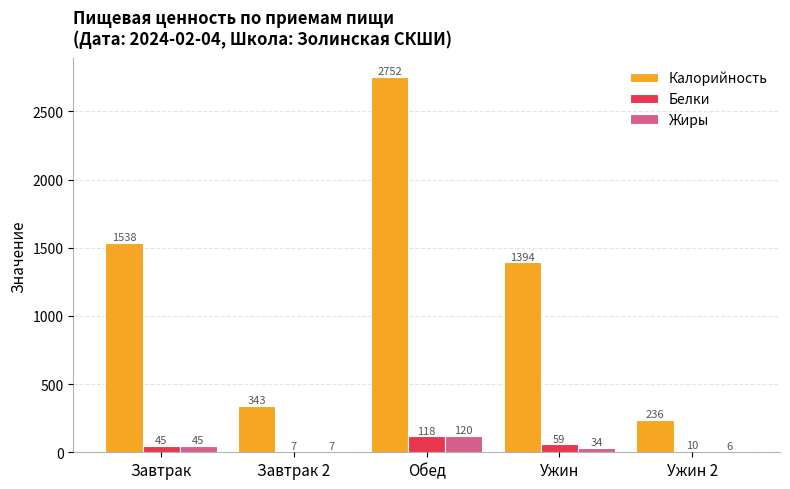

What is the highest value of the Жиры series?

120